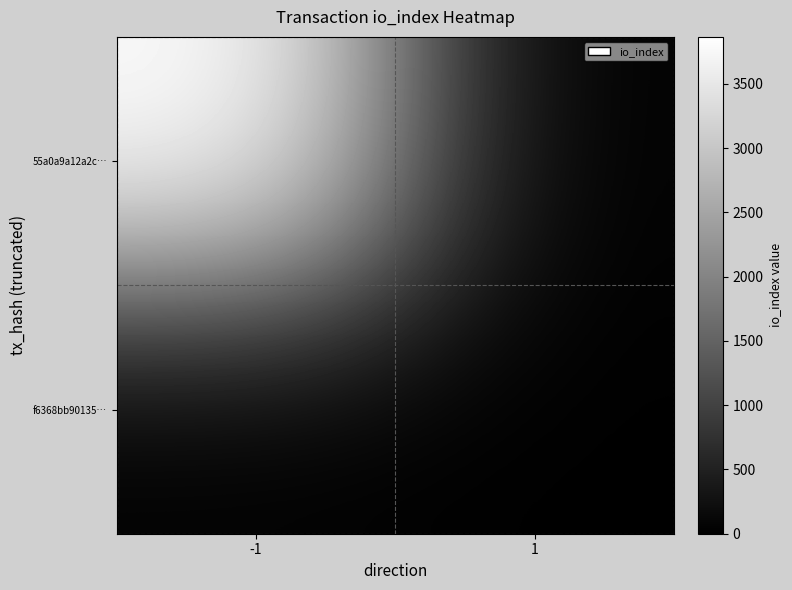

Which has a higher value, 1 or -1?

-1